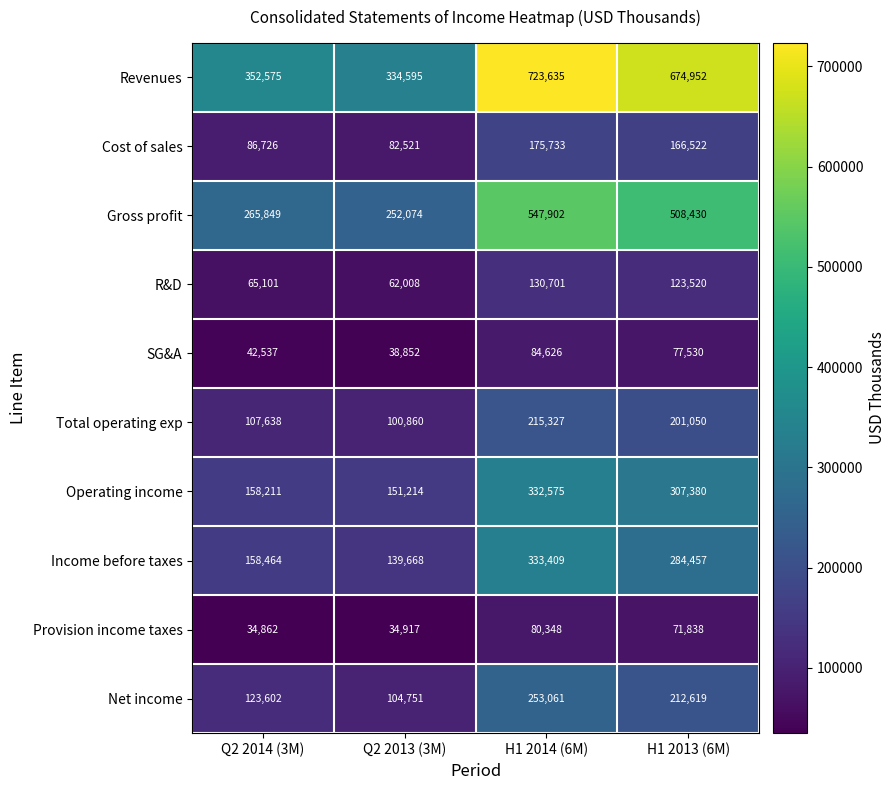

How many categories are shown in the chart?

4